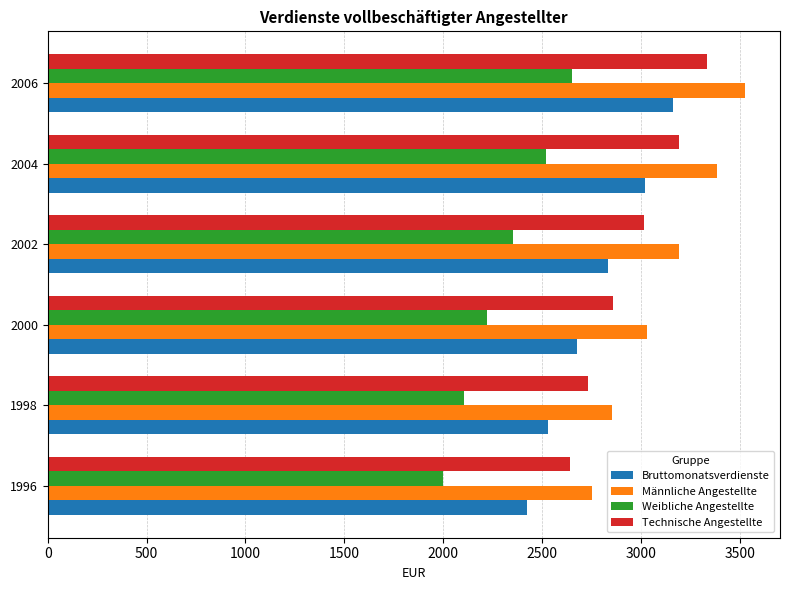

Which series has the largest range (max minus min)?

Männliche Angestellte